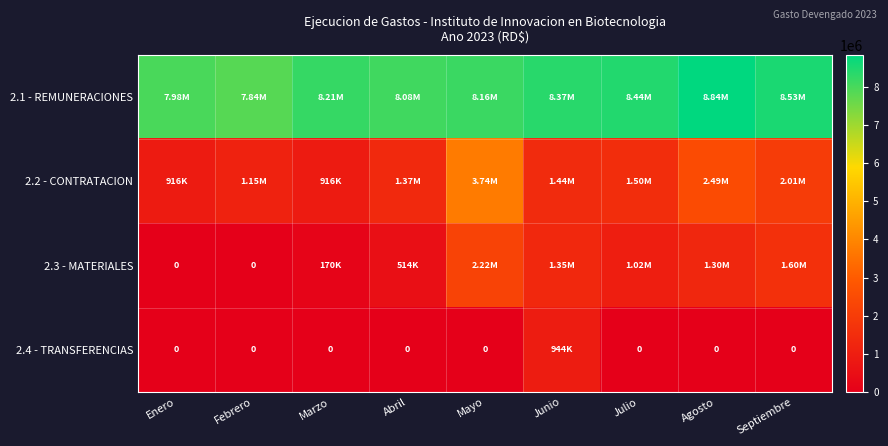

Which series changed the most between Marzo and Junio?

2.3 - MATERIALES